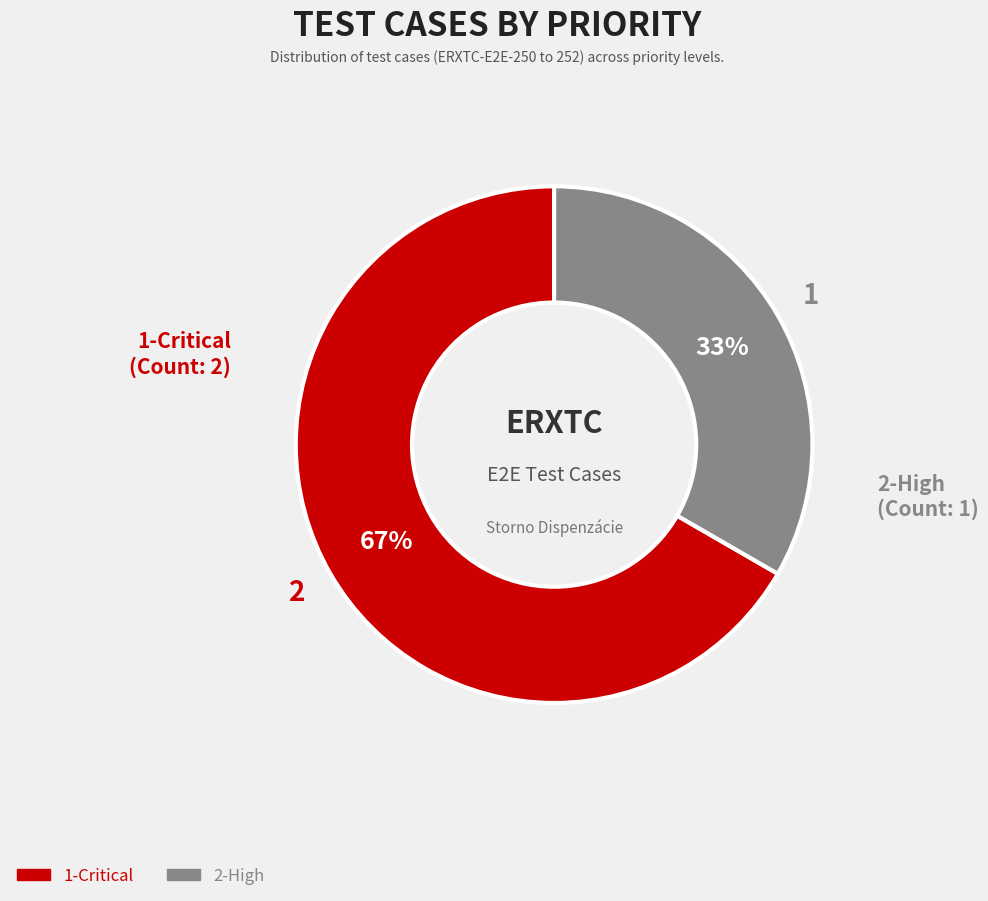

Do 1-Critical and 2-High together represent more than half of the pie?

Yes